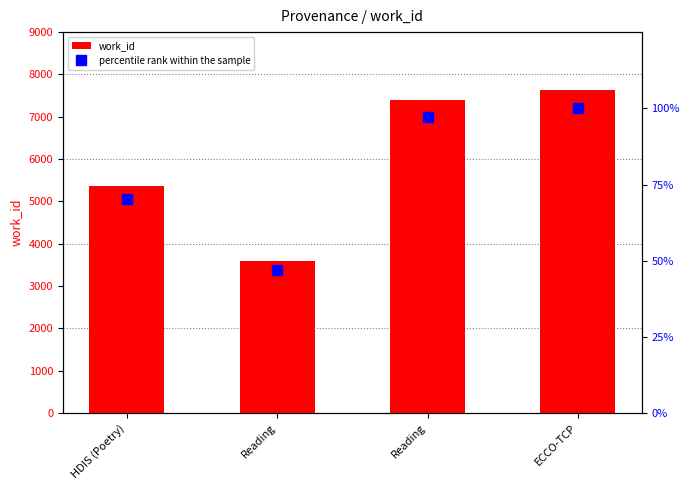

True or false: percentile rank within the sample has a value of 97.2 at Reading.

True